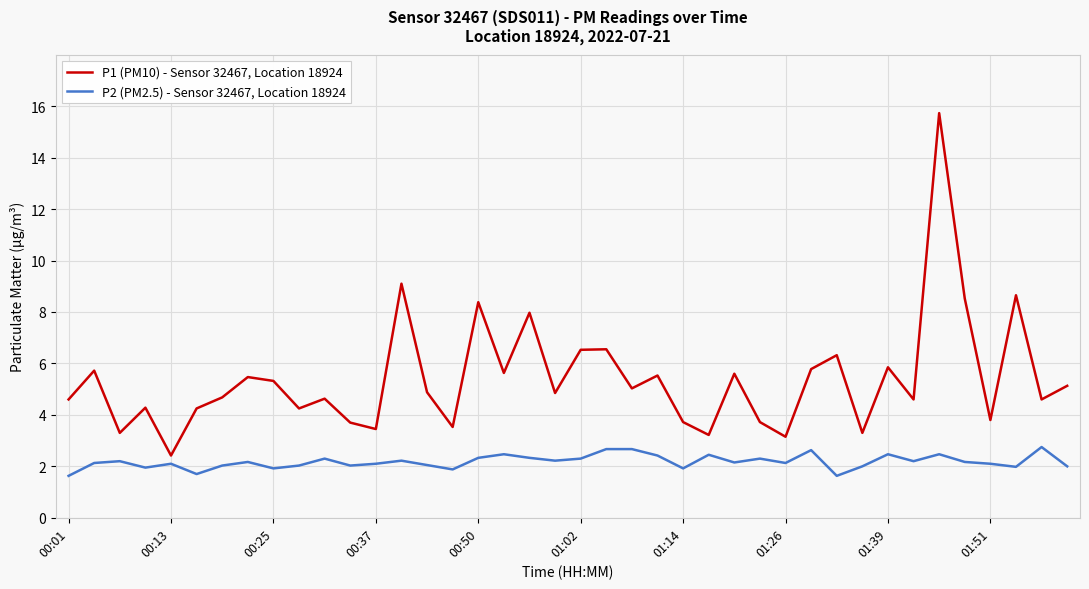

What is the highest value of the P2 (PM2.5) - Sensor 32467, Location 18924 series?

2.8